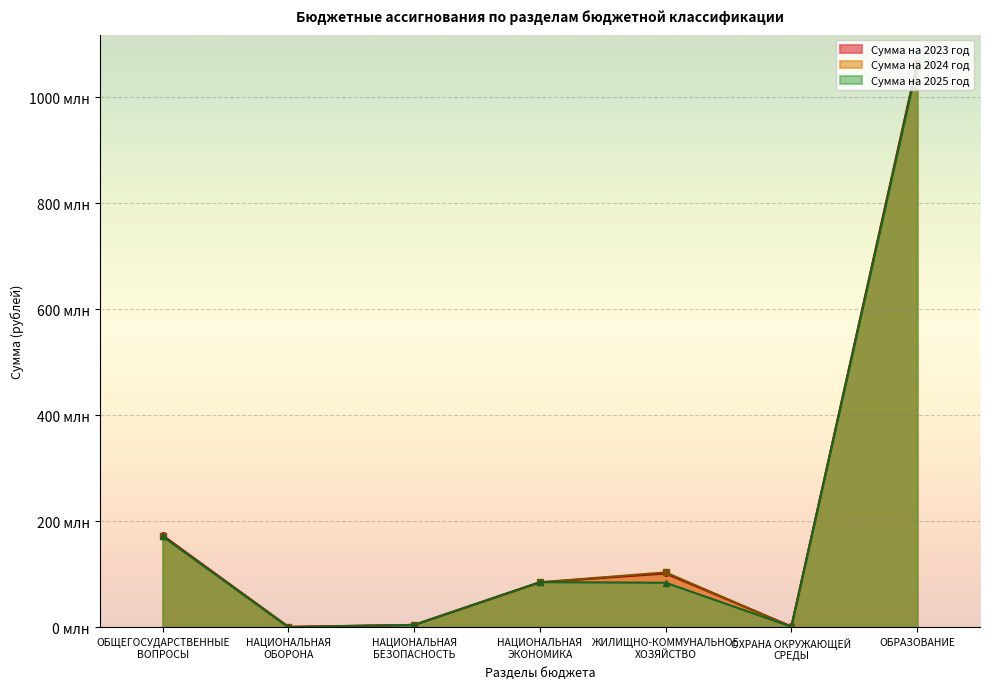

At which category does Сумма на 2023 год reach its first local valley?

НАЦИОНАЛЬНАЯ
ОБОРОНА